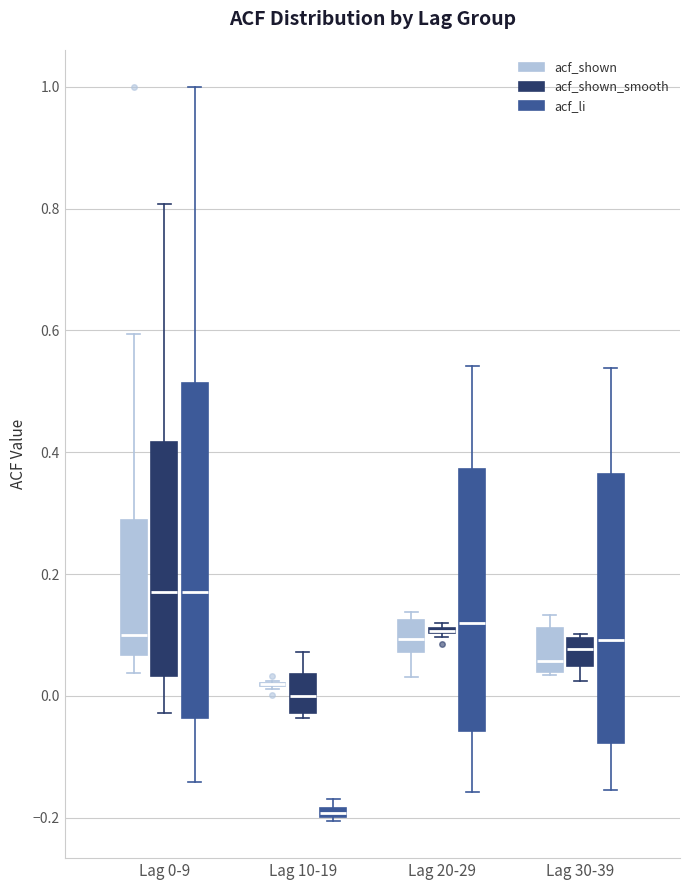

Where is the lower edge of the box for Lag 0-9 (acf_shown_smooth) on the y-axis? The values are not printed on the chart, so give them approximately, as read against the axis.

0.04